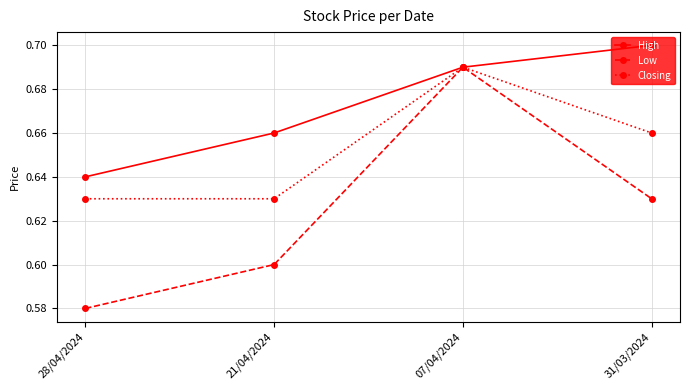

What is the sum of the Closing values at 28/04/2024 and 31/03/2024?

1.3